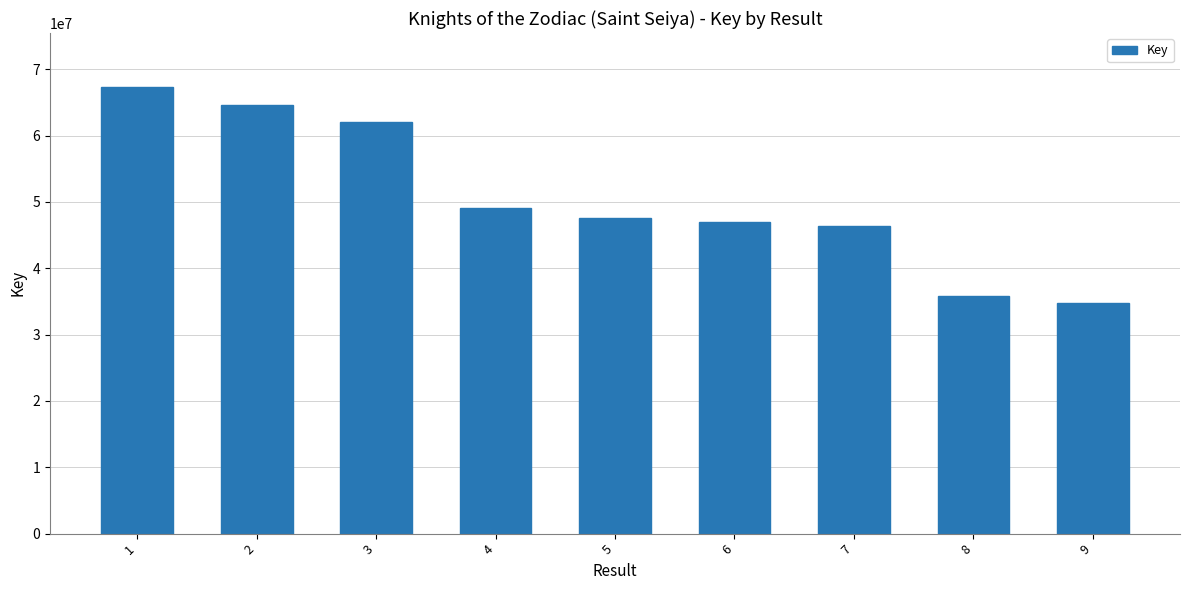

Reading left to right, extract all data points from this chart.

67365237	64623881	61982589	49050797	47632775	47021466	46364105	35735481	34767655